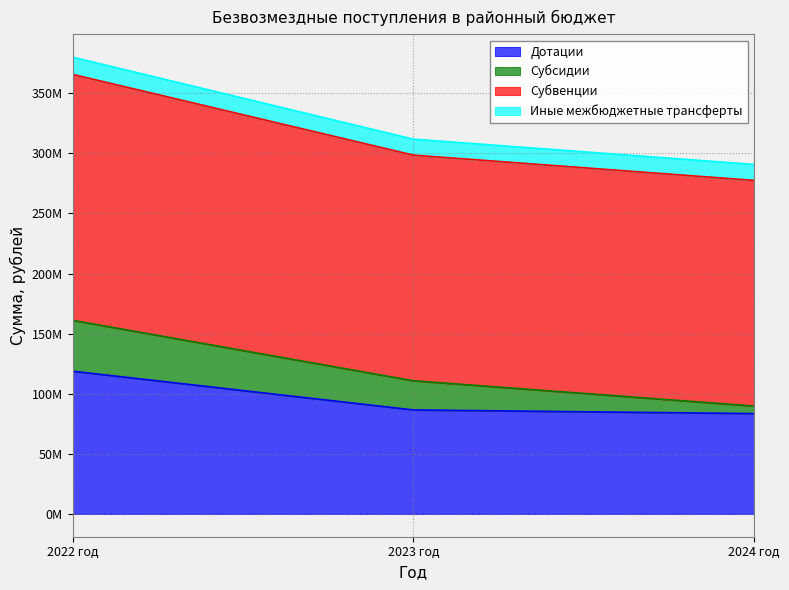

What is the maximum value for Субсидии?

42348235.7